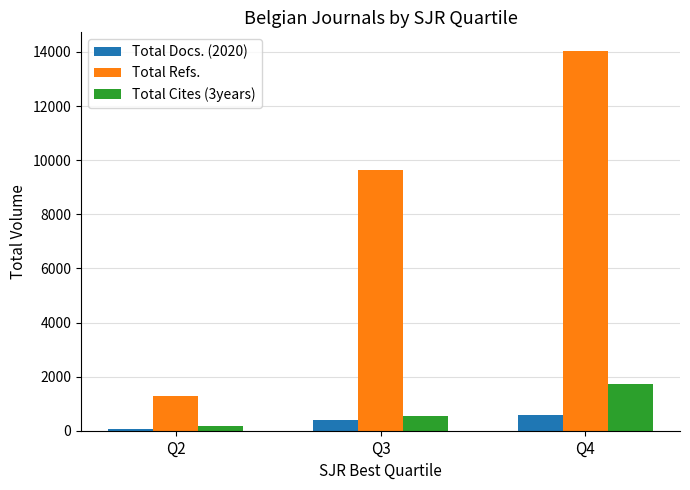

Between Q3 and Q4, which series saw the biggest shift?

Total Refs.